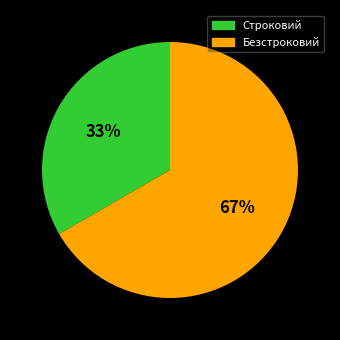

Which slice is the smallest?

Строковий